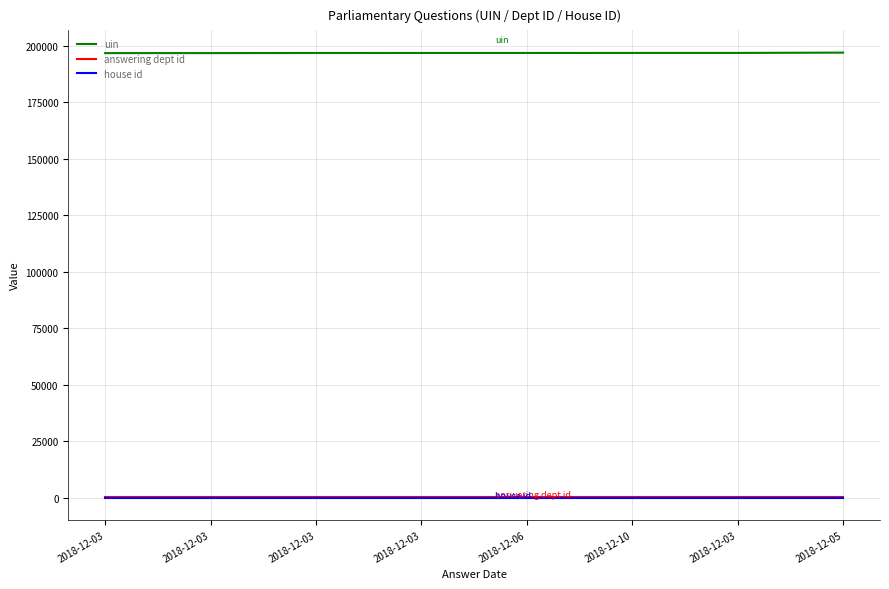

Which series has the widest spread of values?

uin